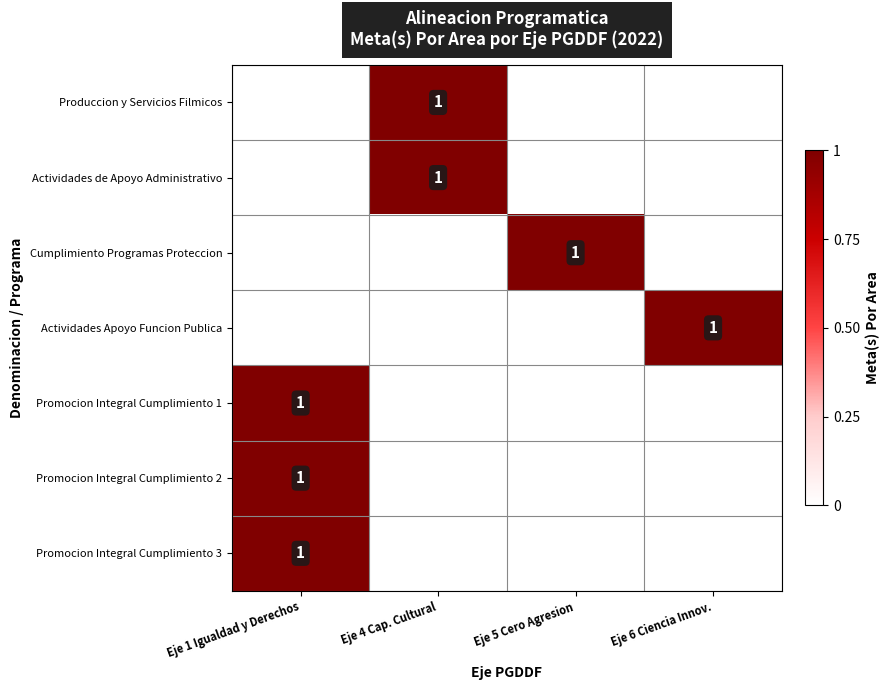

How many Produccion y Servicios Filmicos values are between 0 and 1?

4